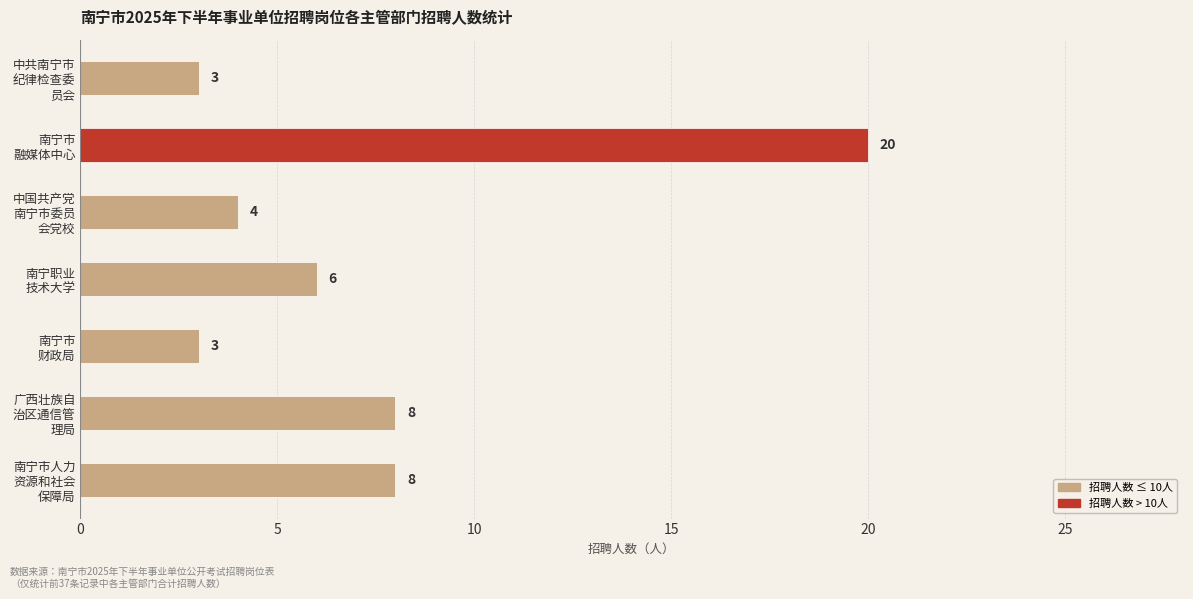

What is the value of the 2nd bar from the top?

20